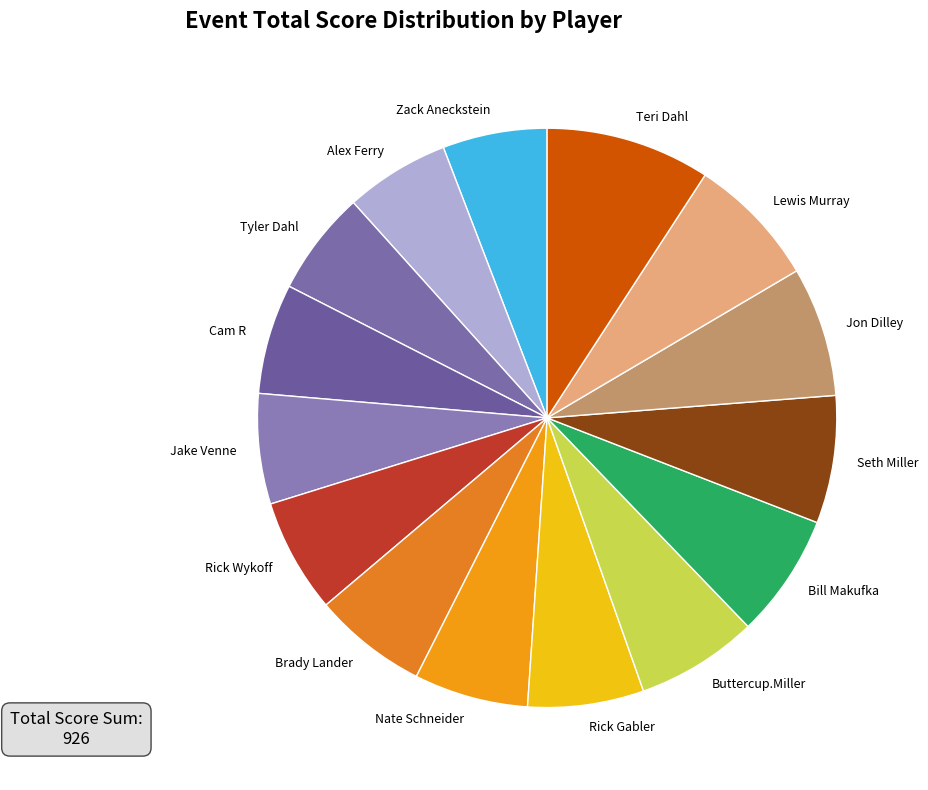

How many segments does this pie chart have?

15